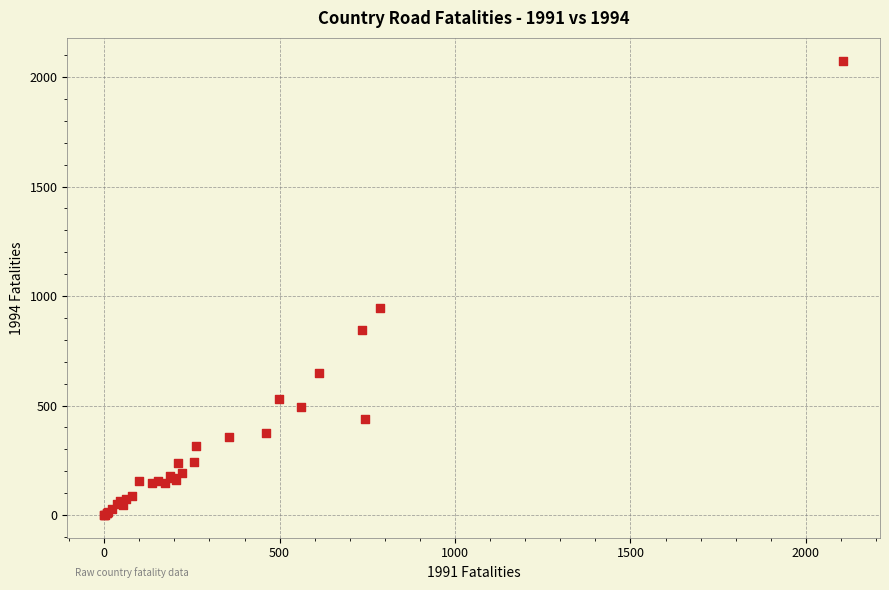

What Y value in the scatter plot is closest to 1037?

946